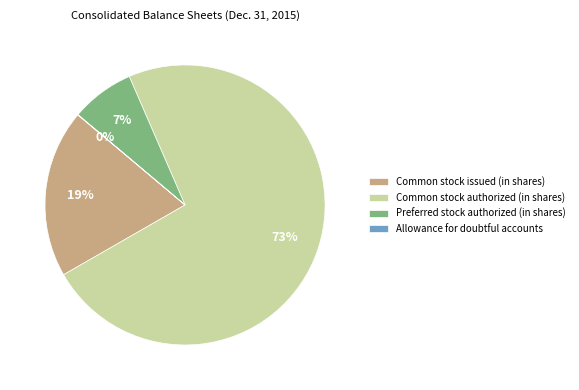

To the nearest percent, what is the average slice percentage?

25%